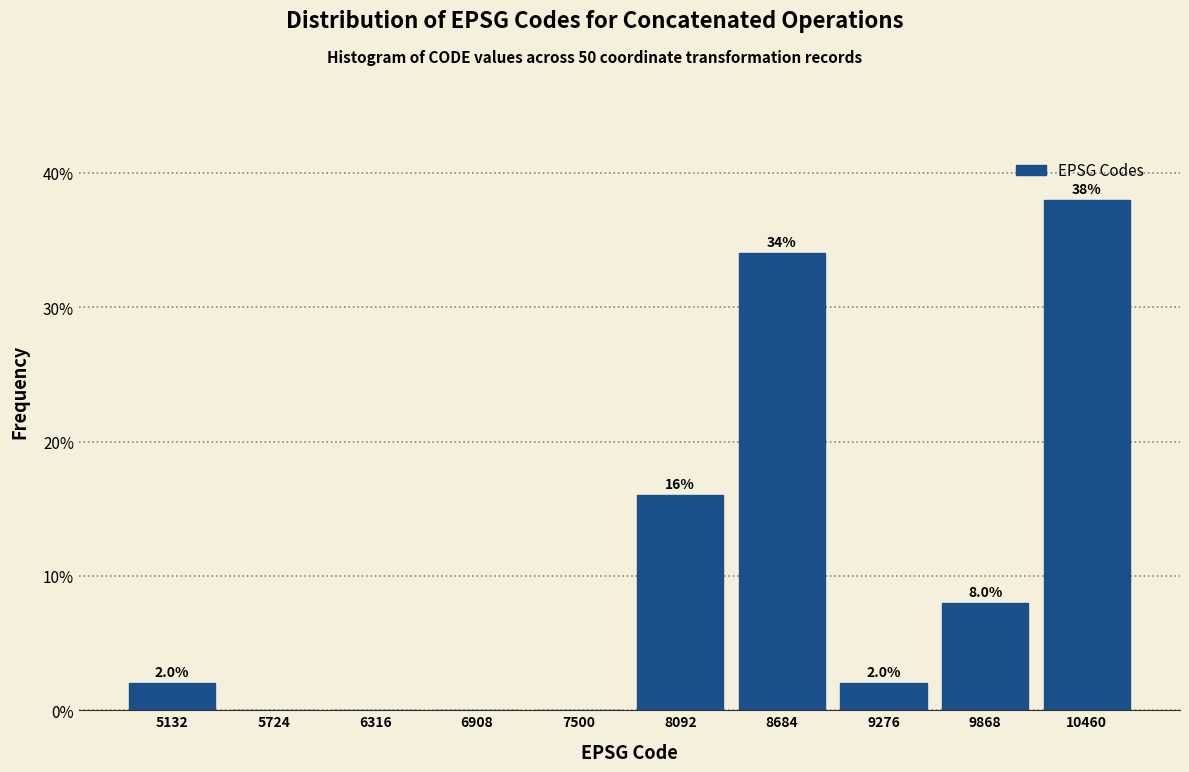

Which range on the x-axis has the tallest bar?

10200 to 10800